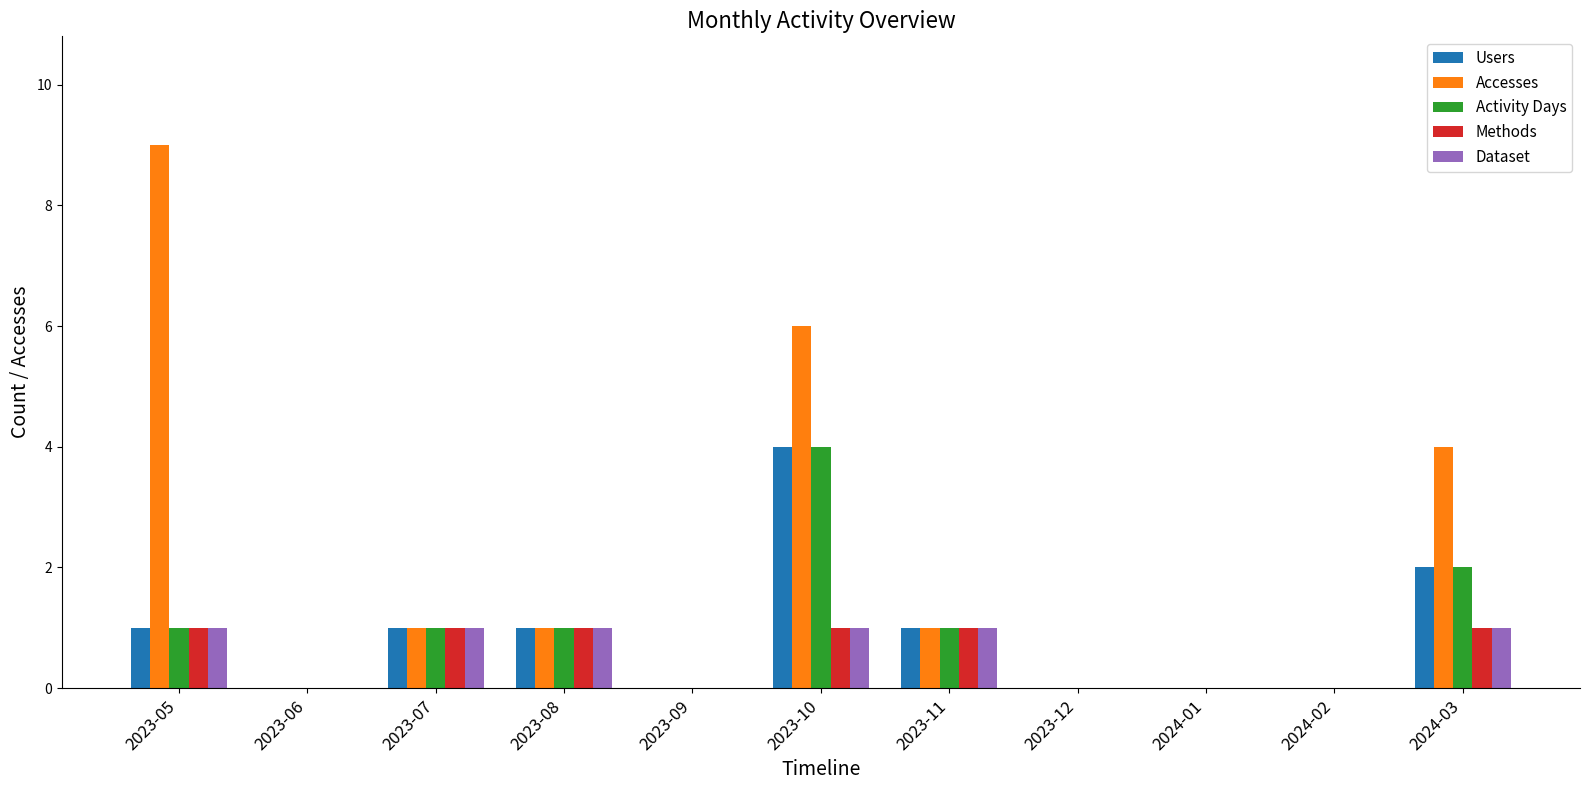

What are all the series names shown in the legend?

Users, Accesses, Activity Days, Methods, Dataset